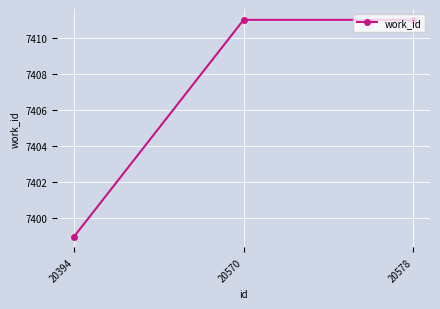

The chart shows a value of 2504 at 20394. True or false?

False